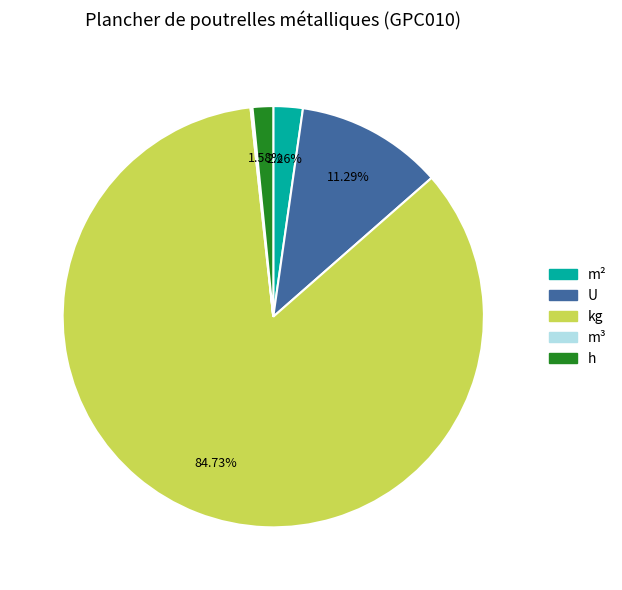

Does any single category account for the majority?

Yes